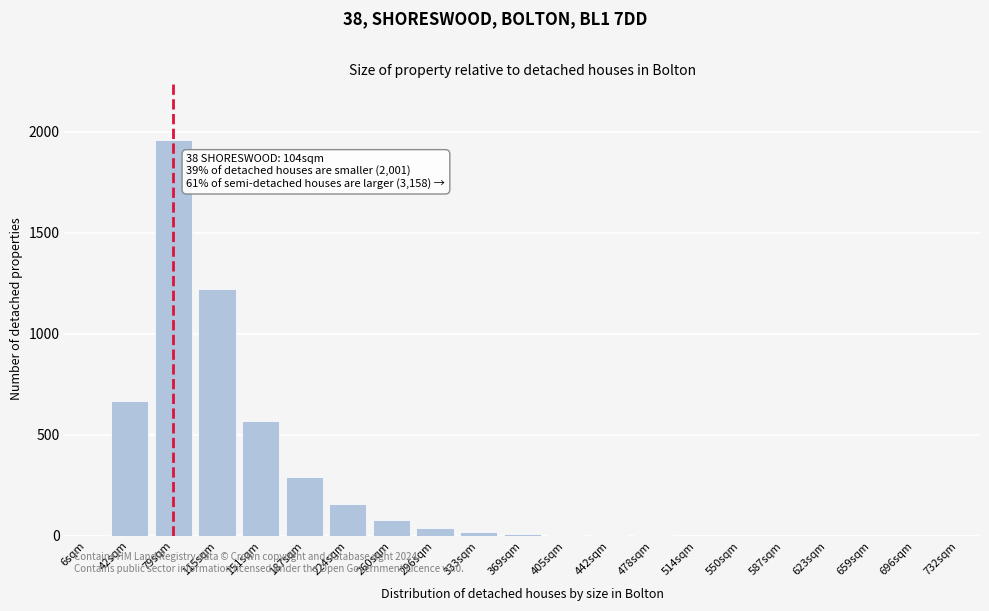

Is it true that the value at 42sqm is 670?

True